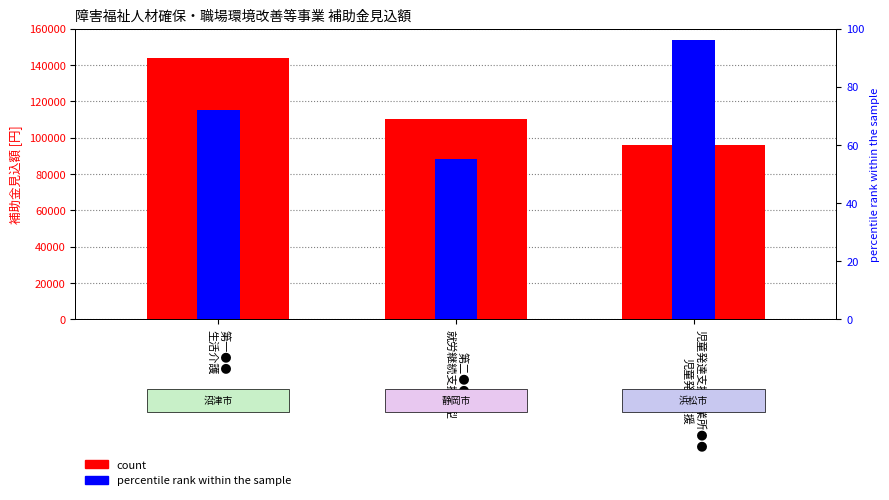

What is the label of the 1st bar from the left?

第一●●
生活介護